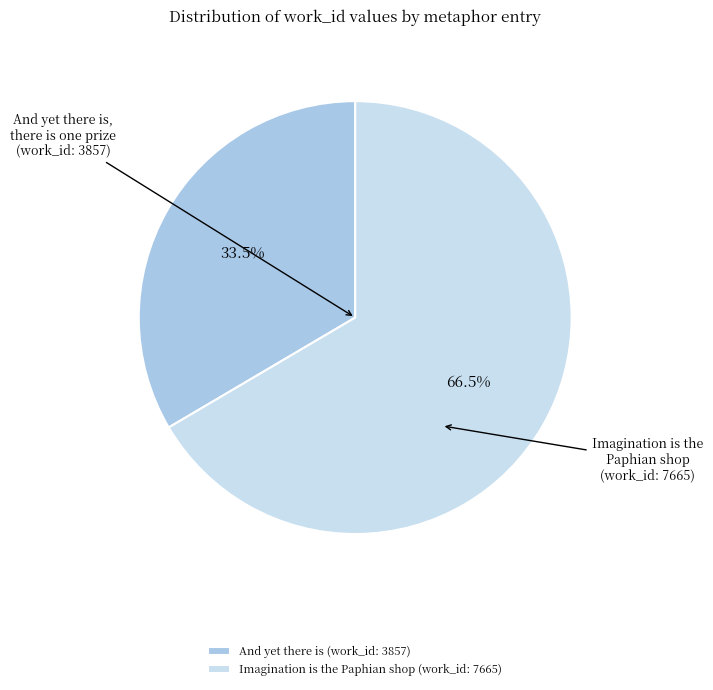

What is the ratio of the value at Imagination is the Paphian shop (work_id: 7665) to the value at And yet there is (work_id: 3857)?

2.0